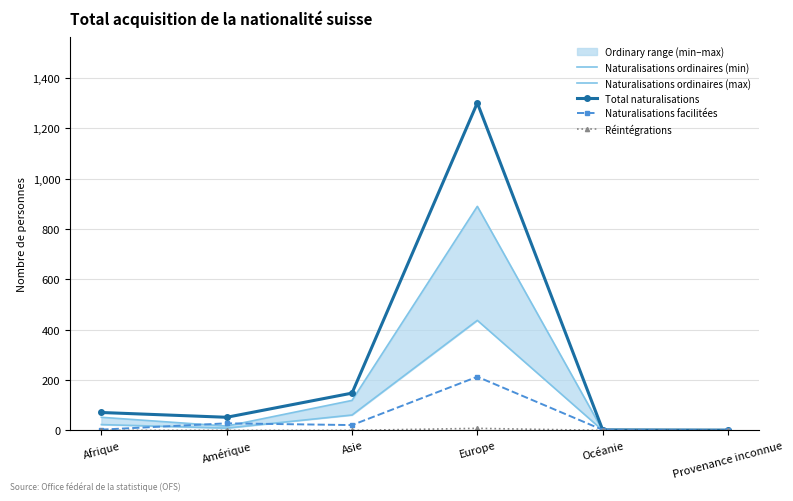

True or false: Naturalisations ordinaires (min) has more than 1 interior local peaks.

False